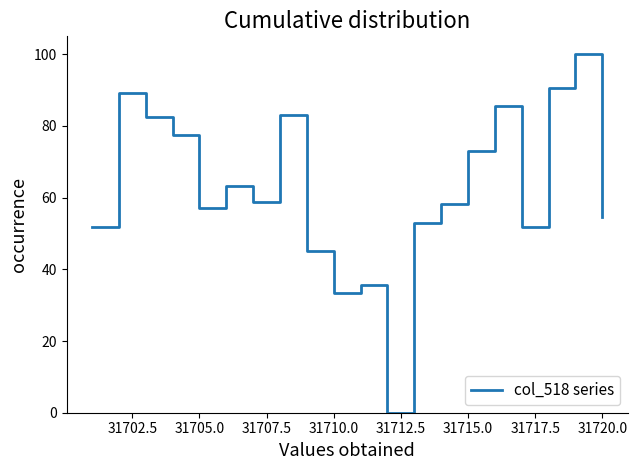

What is the greatest value displayed?

100.0